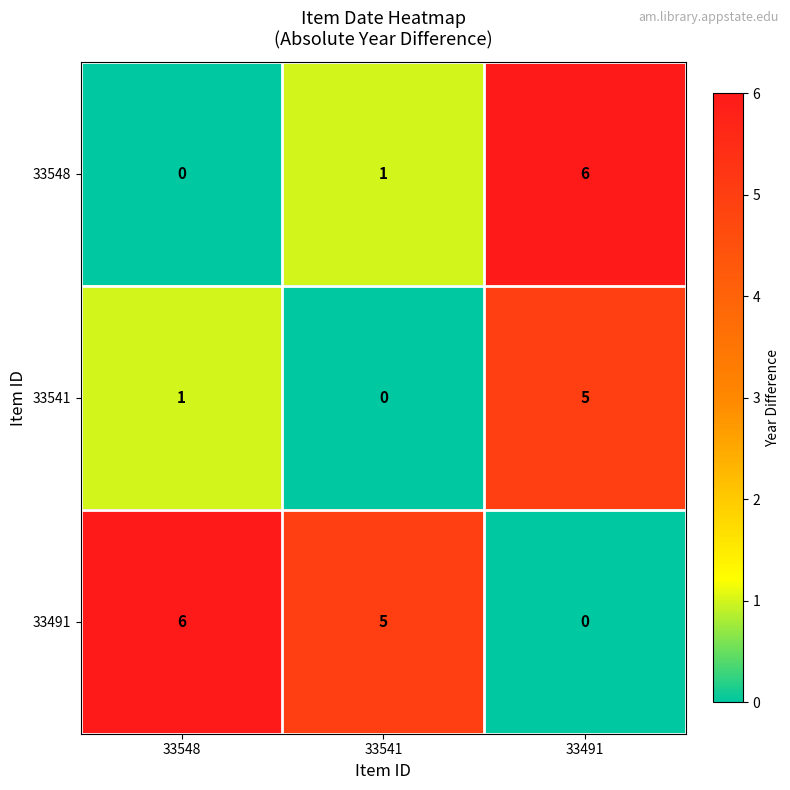

The value of 33548 at 33541 is 2. True or false?

False